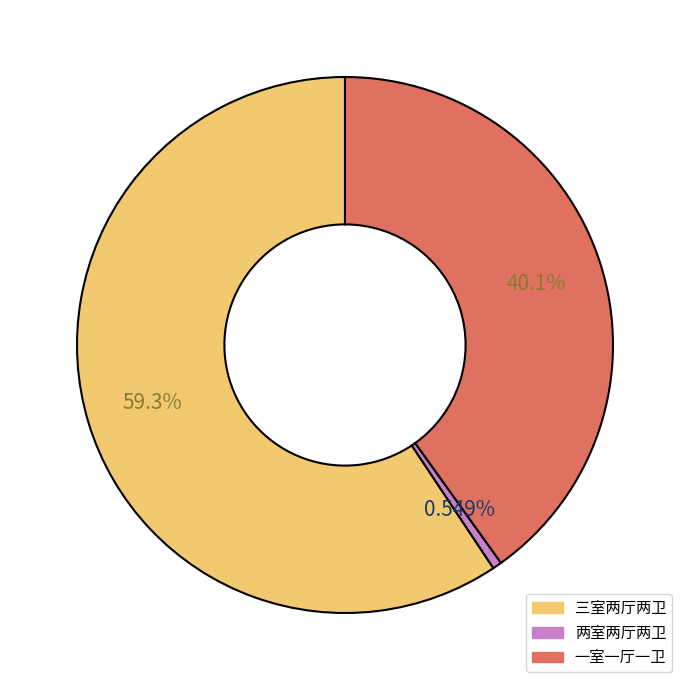

The 两室两厅两卫 slice represents 11% of the pie. True or false?

False